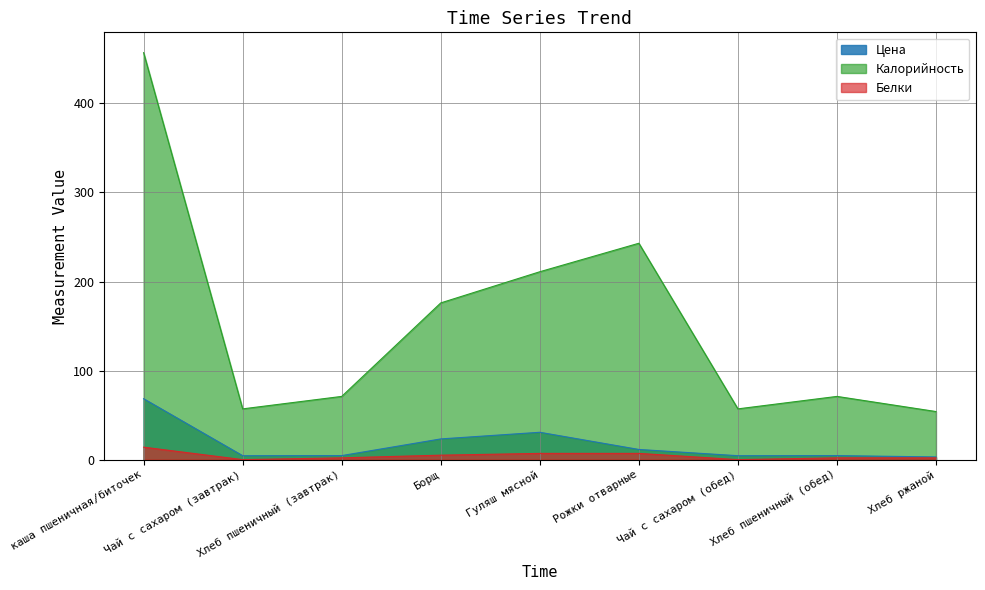

At каша пшеничная/биточек, list the series in order from largest to smallest.

Калорийность, Цена, Белки